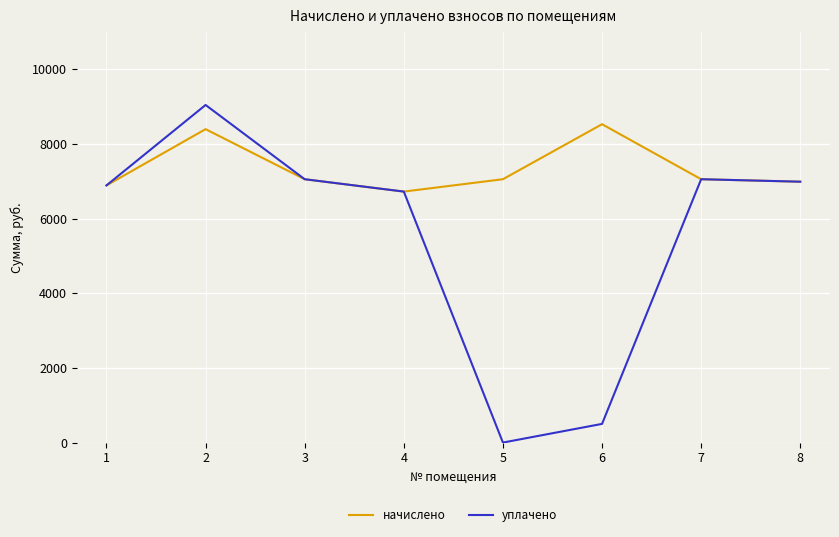

At 6, list the series in order from largest to smallest.

начислено, уплачено